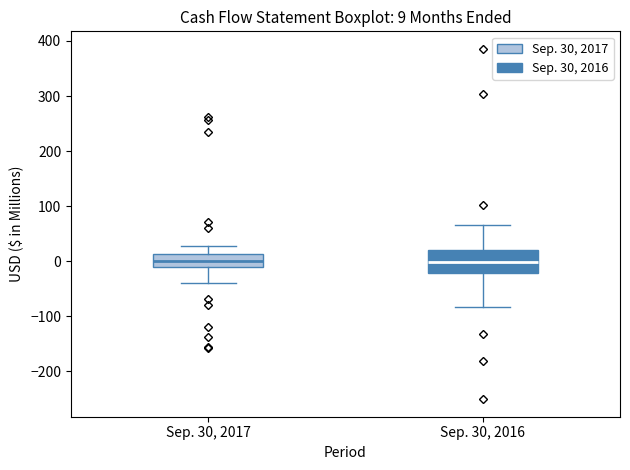

Which box is the tallest, from its lower edge to its upper edge?

Sep. 30, 2016